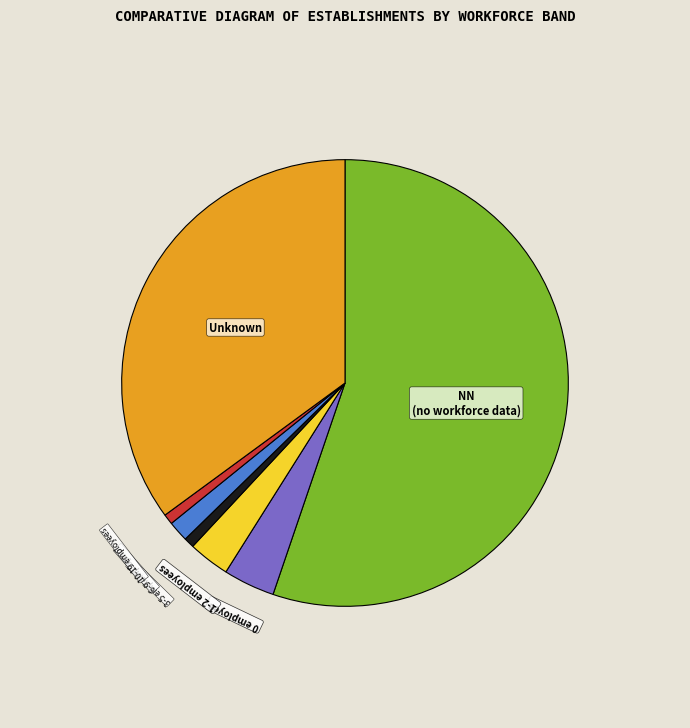

Is there any slice that represents more than half of the pie?

Yes